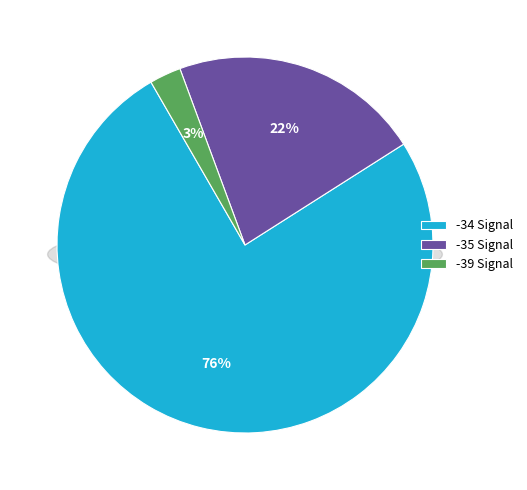

The -34 slice represents 6% of the pie. True or false?

False